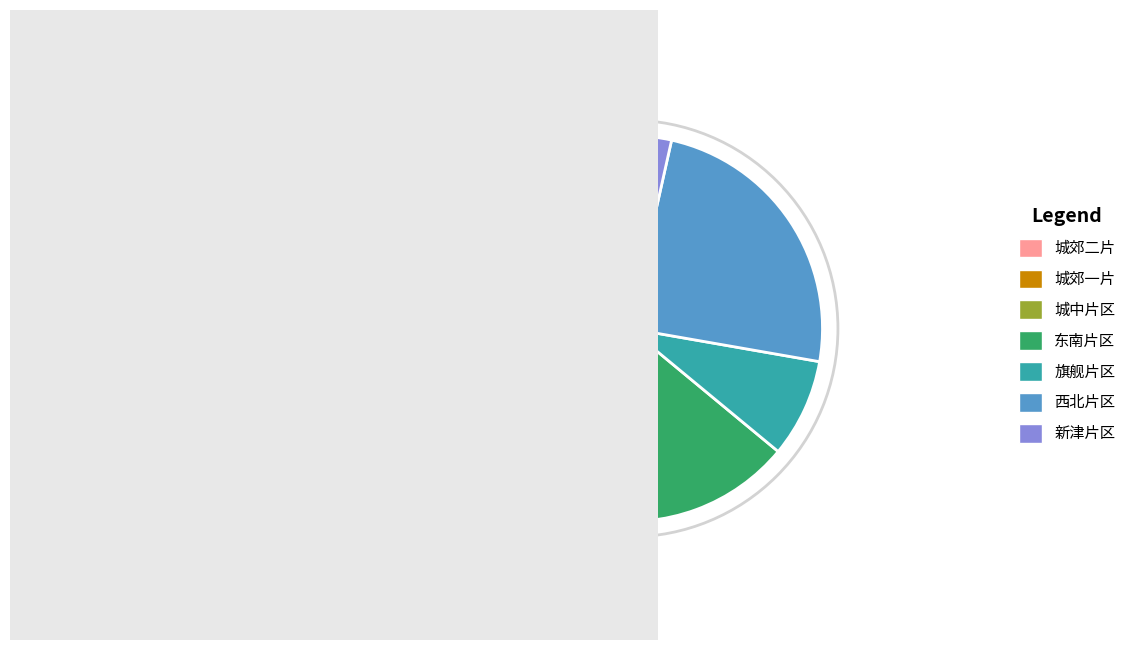

What is the ratio of the value at 新津片区 to the value at 城中片区?

0.2